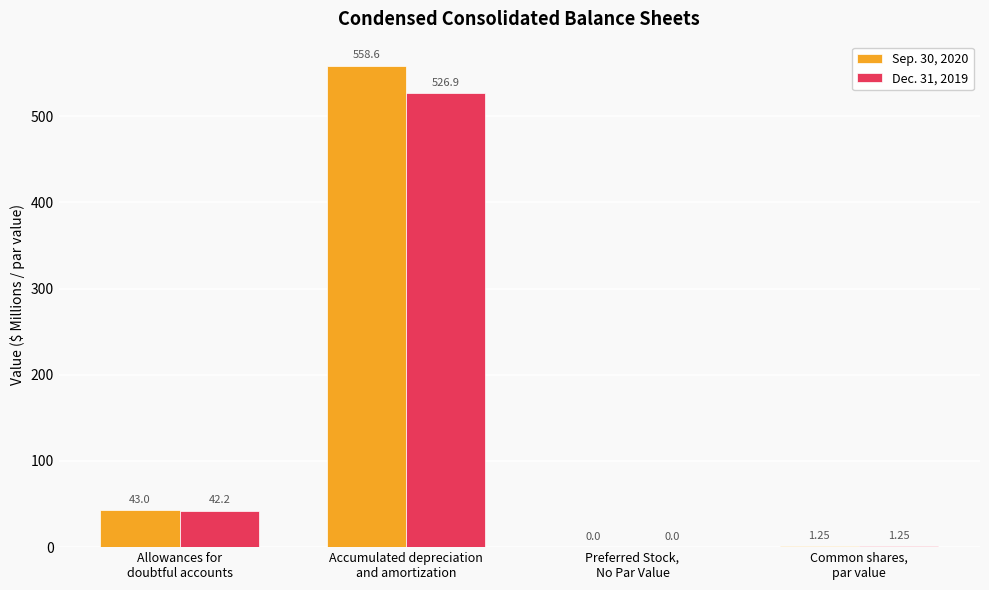

What is the greatest value displayed?

558.6